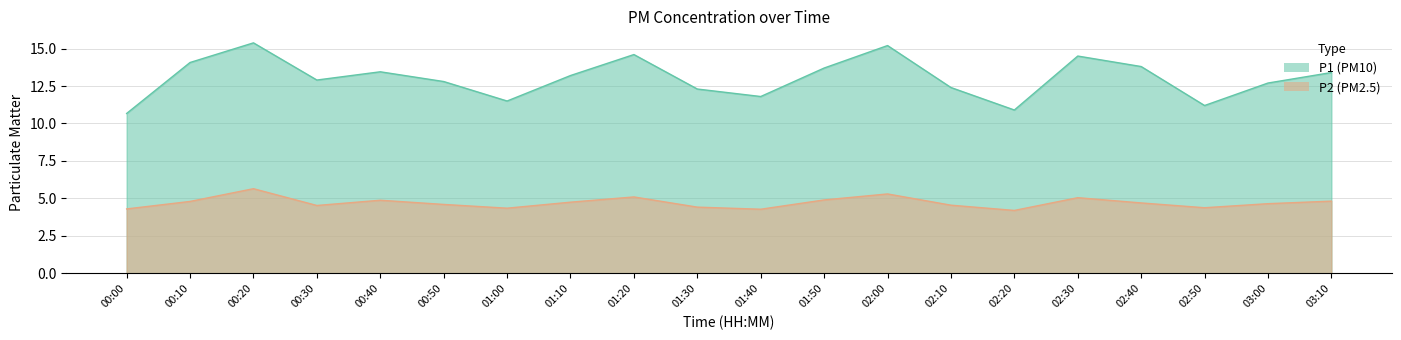

The P1 series shows 11.8 at 01:40. True or false?

True